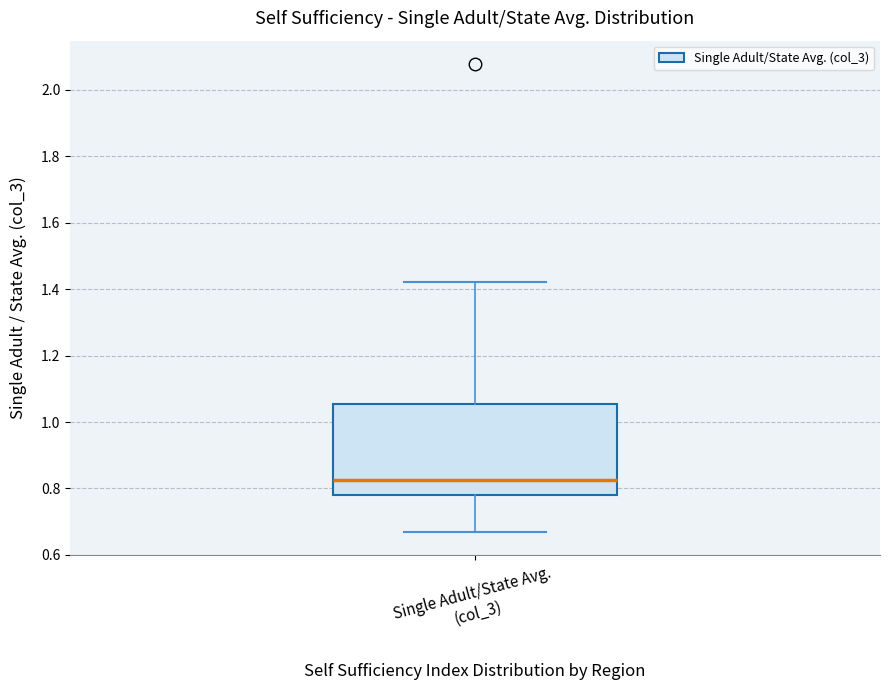

Transcribe this box plot: give where the median line is, the range the box spans, and where the two whiskers end, as read against the y-axis. The values are not printed on the chart, so give them approximately, as read against the axis.

median 0.82, box 0.78 to 1.06, whiskers 0.68 to 1.42